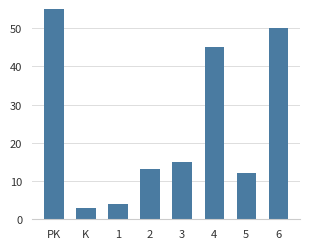

Reading left to right, extract all data points from this chart.

PK=70.0	K=3.0	1=3.9	2=13.3	3=15.0	4=45.0	5=12.0	6=50.0